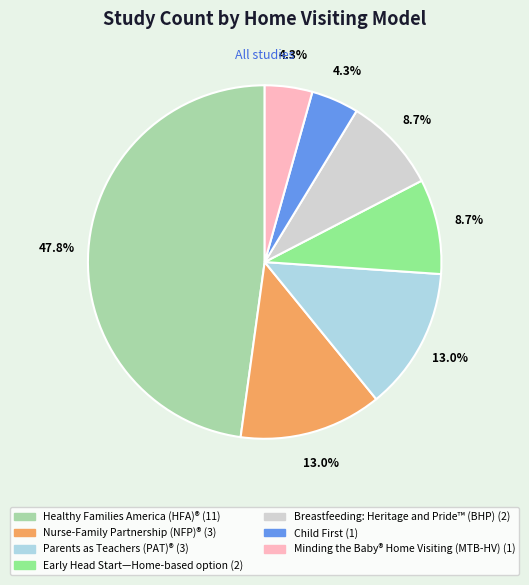

Is the sum of Early Head Start—Home-based option and Minding the Baby® Home Visiting (MTB-HV) greater than half?

No